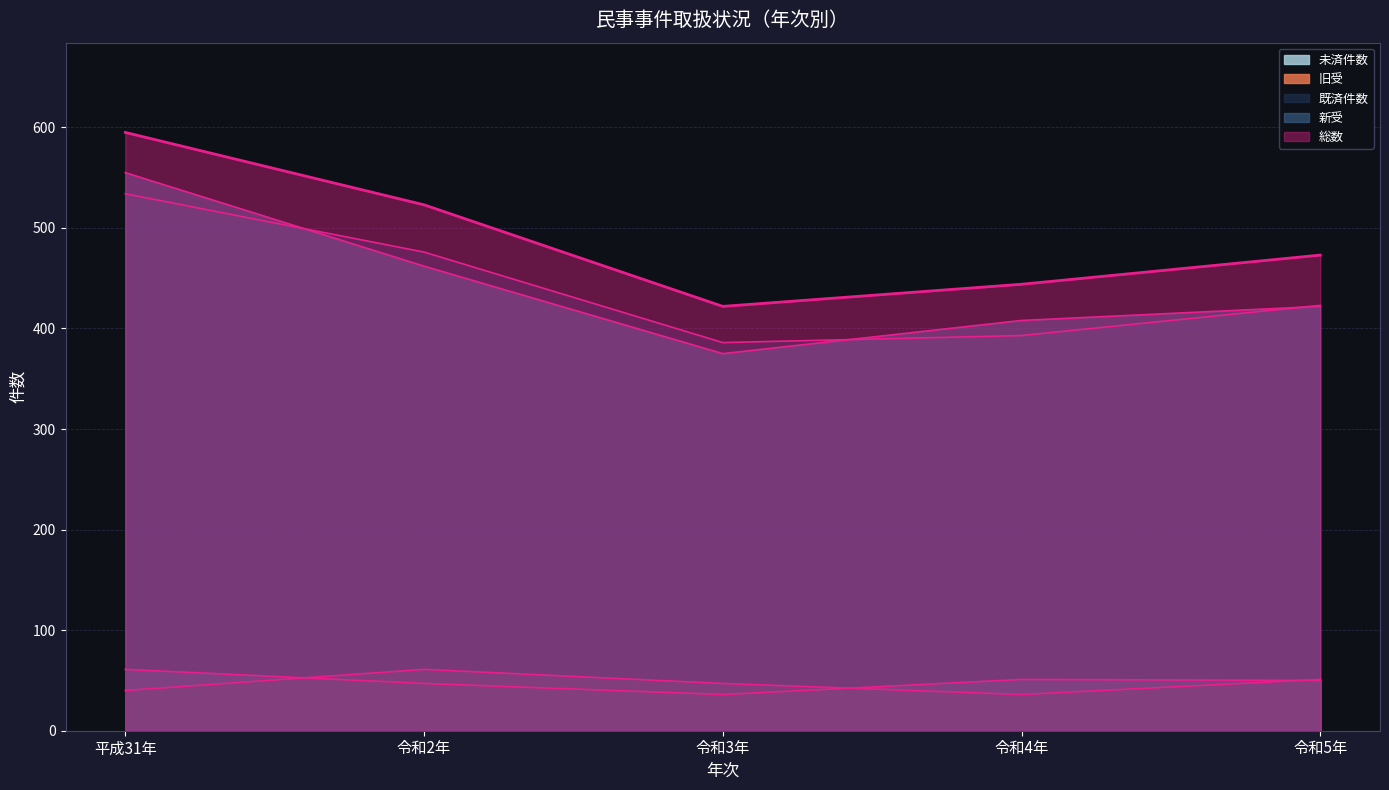

What is the total value across all series at 令和3年?

1266